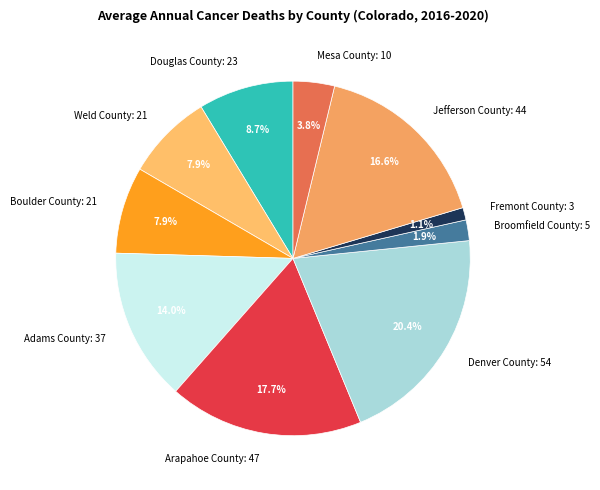

To the nearest percent, what is the average slice percentage?

10%